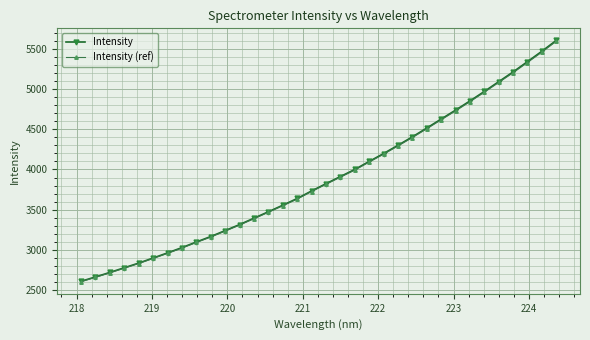

What is the greatest value displayed?

5604.2